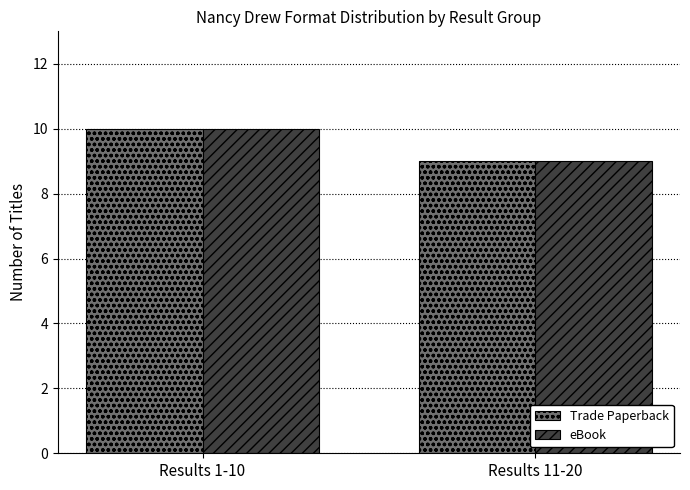

Reading right to left, what are all the values shown in this chart?

Trade Paperback: Results 11-20=9	Results 1-10=10
eBook: Results 11-20=9	Results 1-10=10